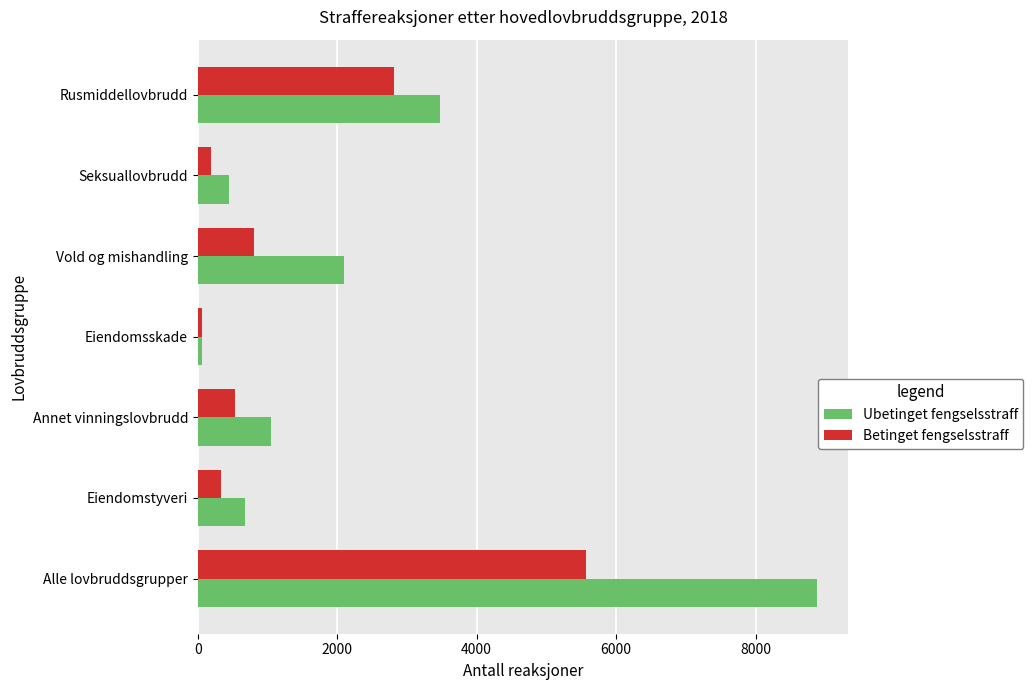

What is the sum of all Betinget fengselsstraff values?

10298